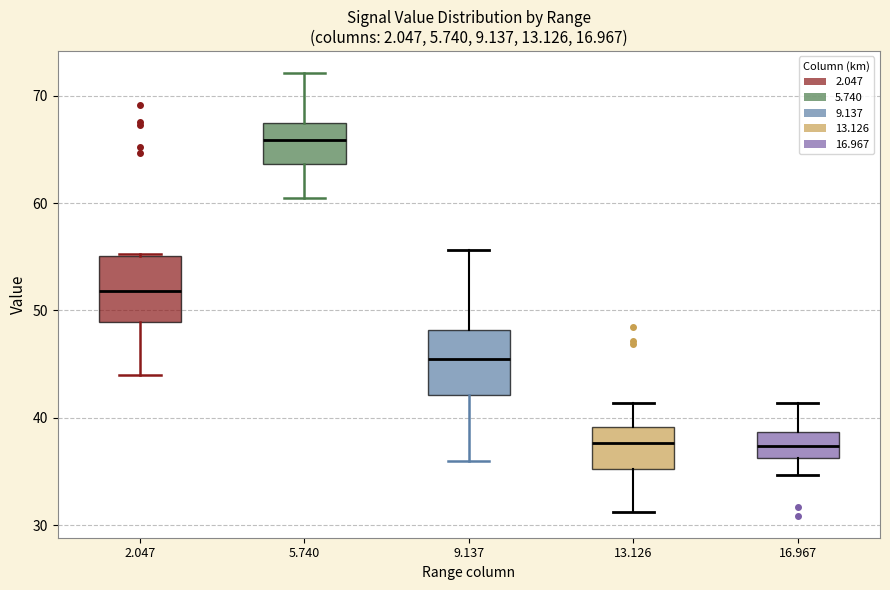

Reading left to right, read every box against the y-axis: the position of its median line, the range the box covers, and the ends of its whiskers. The values are not printed on the chart, so give them approximately, as read against the axis.

2.047: median 52, box 49 to 55, whiskers 44 to 55
5.740: median 66, box 64 to 67, whiskers 61 to 72
9.137: median 46, box 42 to 48, whiskers 36 to 56
13.126: median 38, box 35 to 39, whiskers 31 to 41
16.967: median 37, box 36 to 39, whiskers 35 to 41